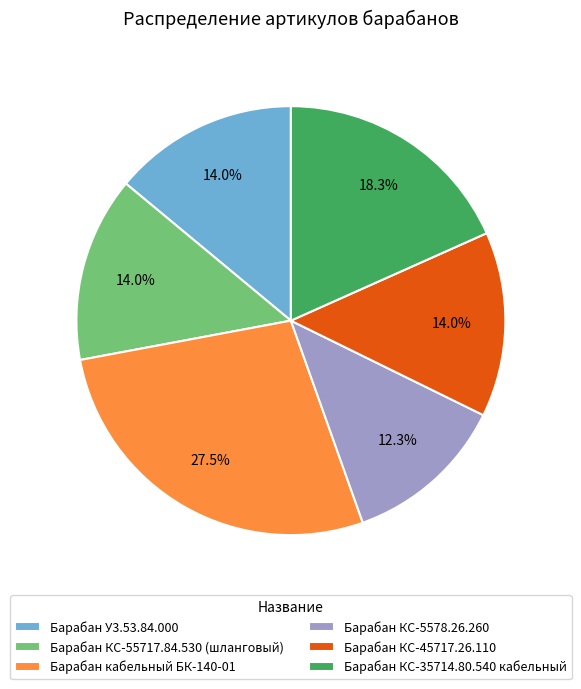

To the nearest percent, what portion does Барабан КС-55717.84.530 (шланговый) represent?

14%